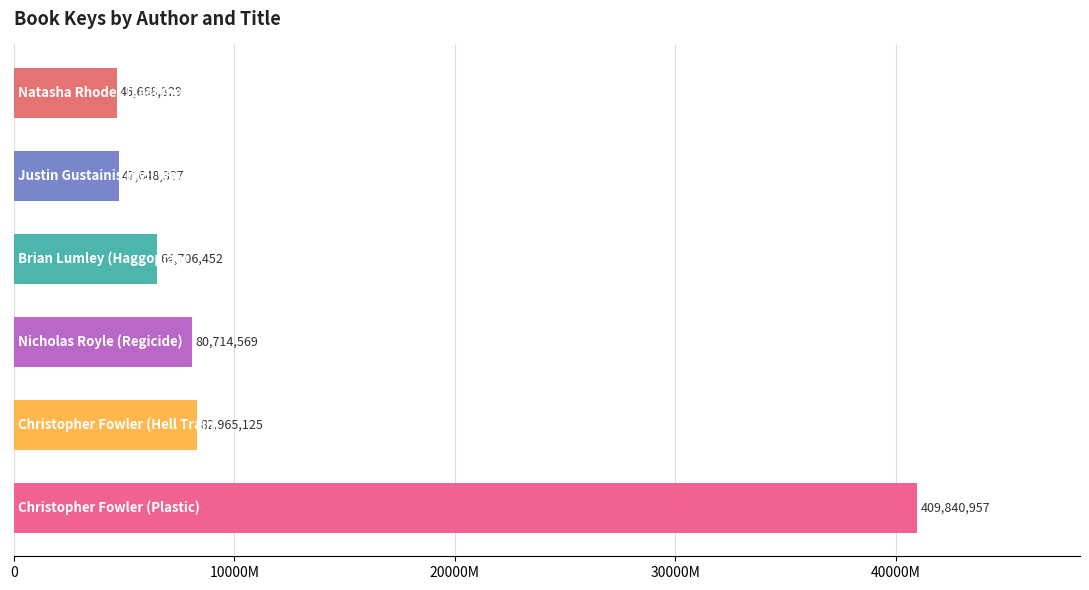

Does the chart contain stacked bars?

No